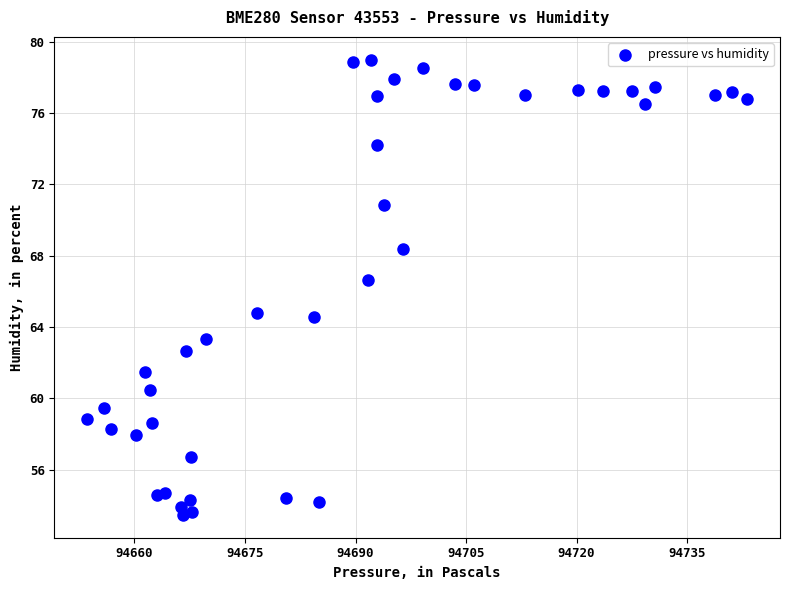

What is the range of X values (max minus min)?

89.5